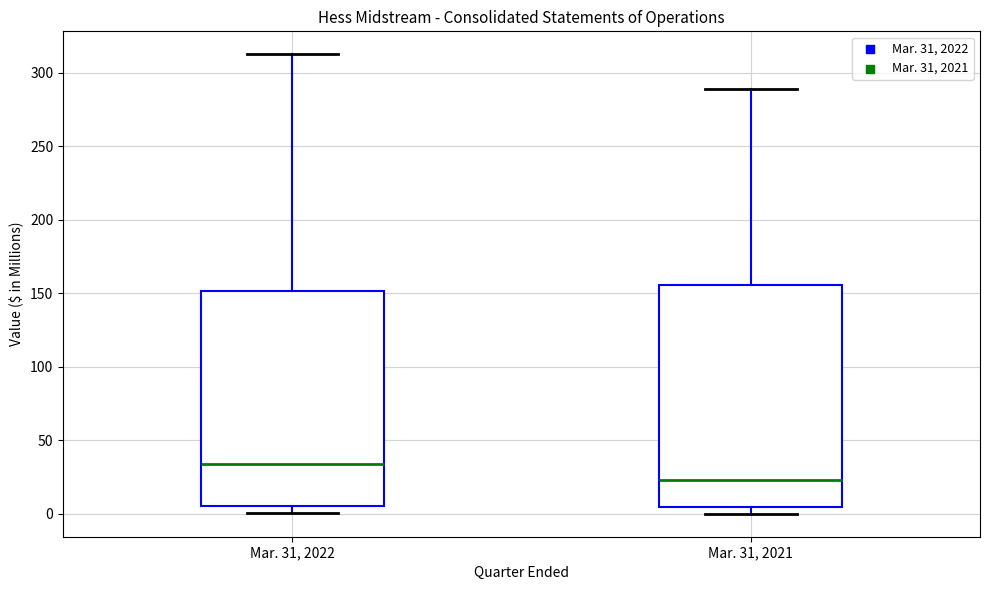

Where does the upper whisker of the box for Mar. 31, 2021 end on the y-axis? The values are not printed on the chart, so give them approximately, as read against the axis.

290